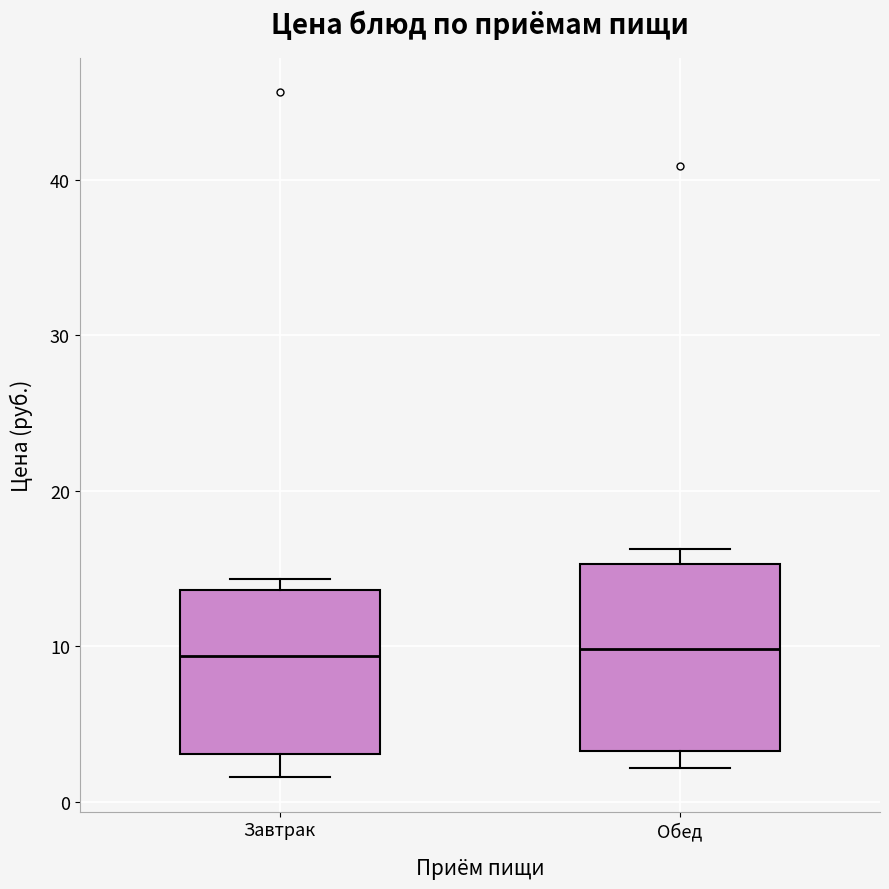

Reading left to right, read every box against the y-axis: the position of its median line, the range the box covers, and the ends of its whiskers. The values are not printed on the chart, so give them approximately, as read against the axis.

Завтрак: median 9, box 3 to 14, whiskers 2 to 14 (just above the box's upper edge)
Обед: median 10, box 3 to 15, whiskers 2 to 16